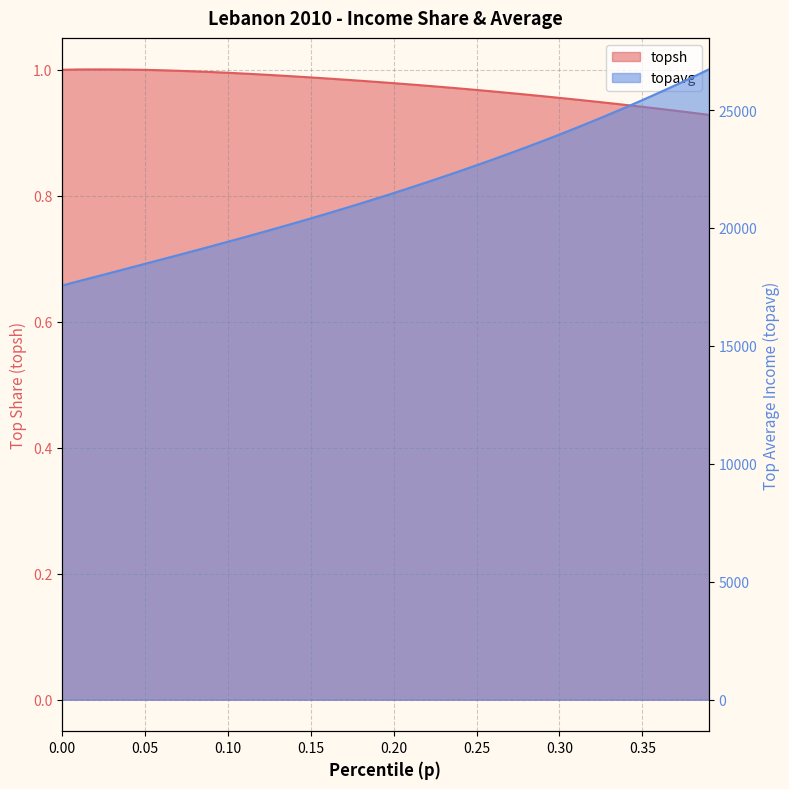

Which category has the lowest value in the topsh series?

0.39